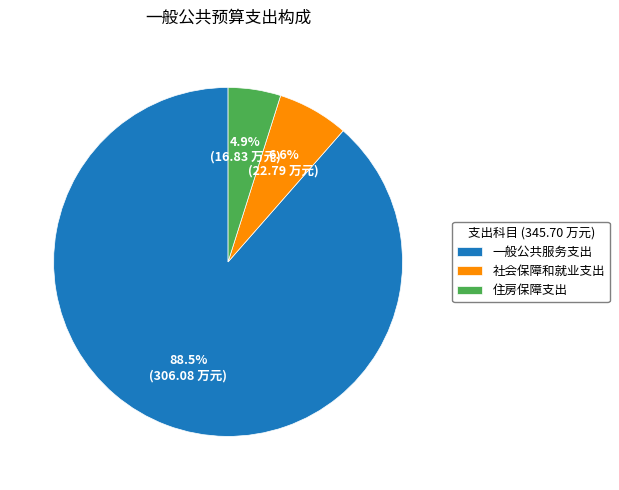

Does any single category account for the majority?

Yes